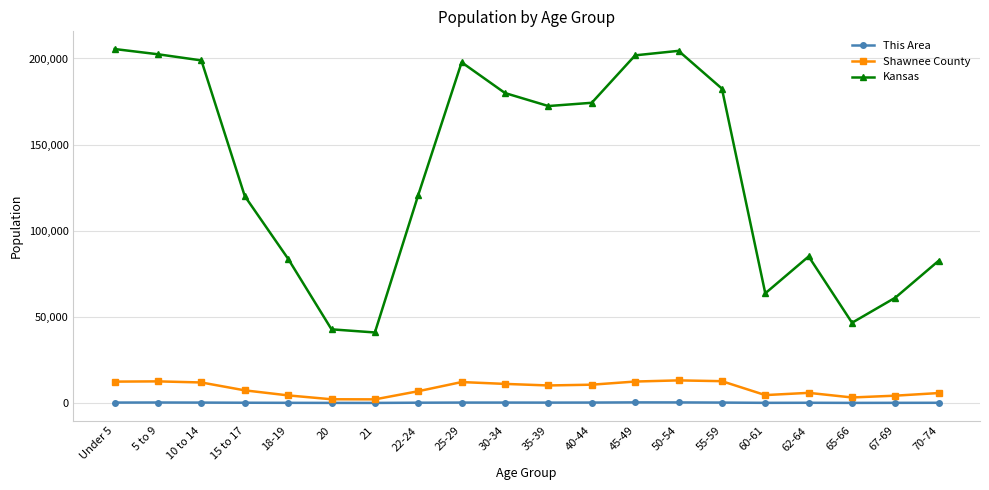

The value of Shawnee County at 60-61 is 4577. True or false?

True